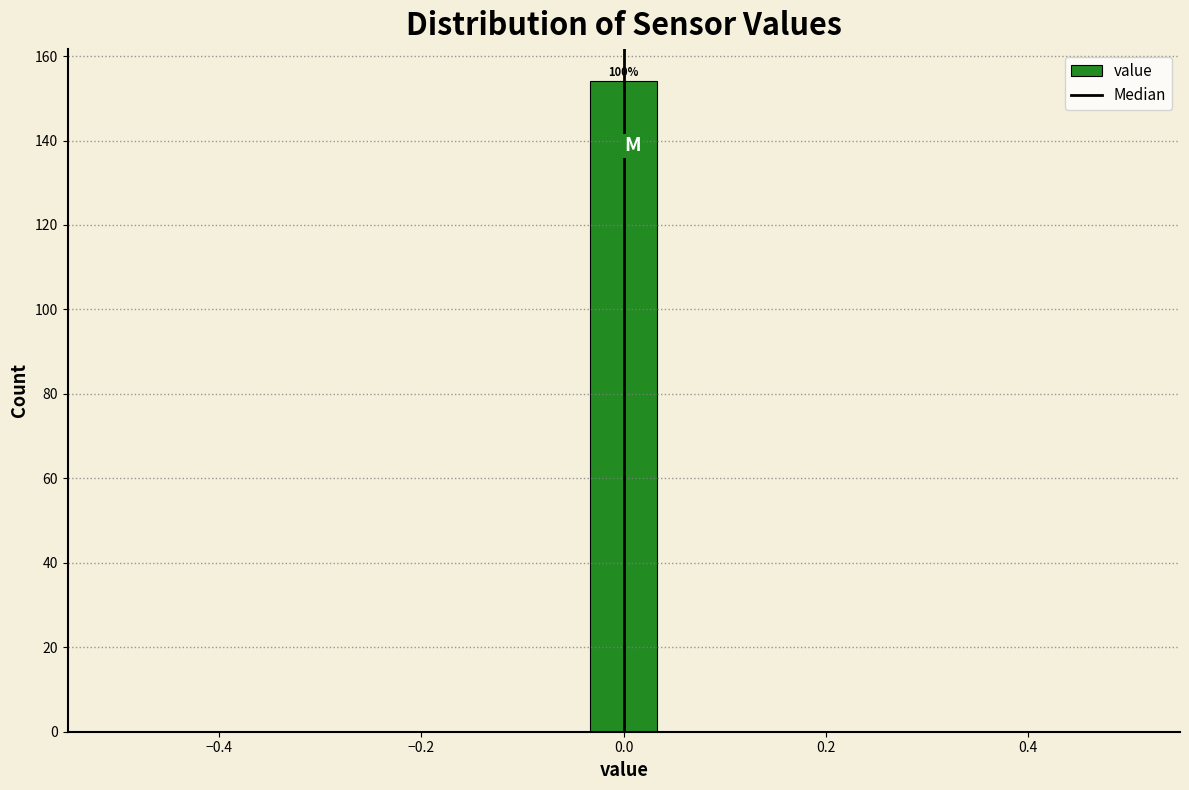

Around what value on the x-axis is the tallest bar? Give the approximate position of its centre, as read against the axis.

0.00